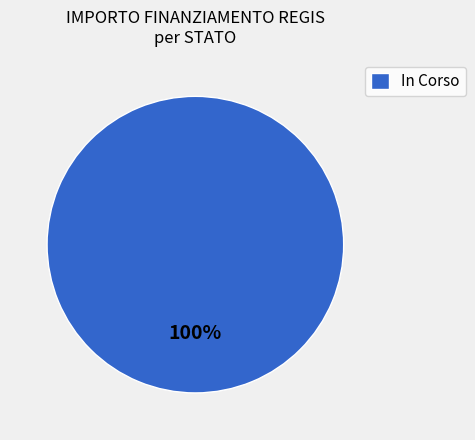

True or false: In Corso accounts for 87% of the total.

False